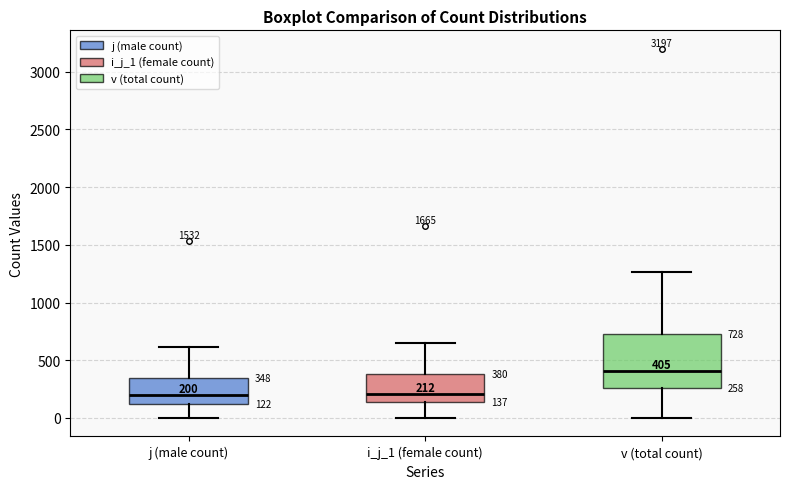

Which box is the tallest, from its lower edge to its upper edge?

v (total count)